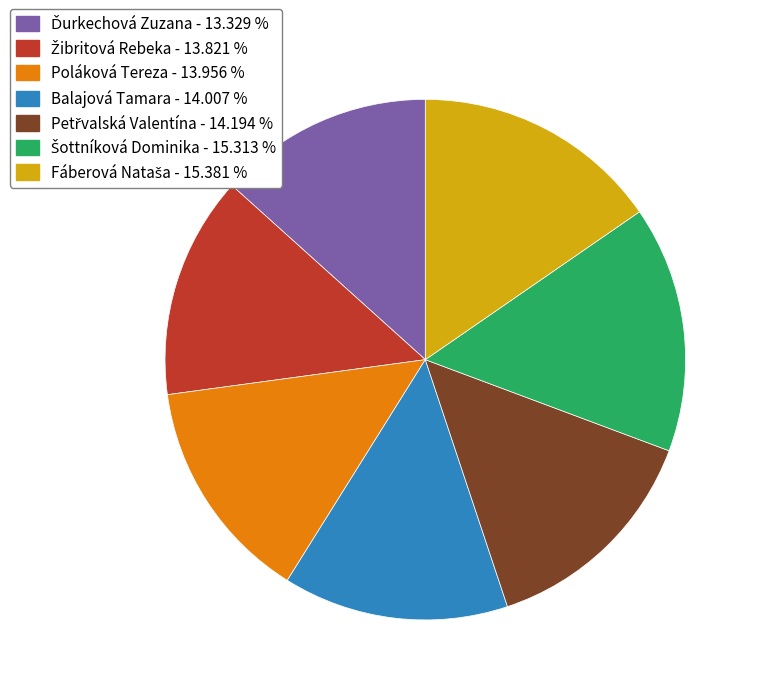

Does any single category account for the majority?

No